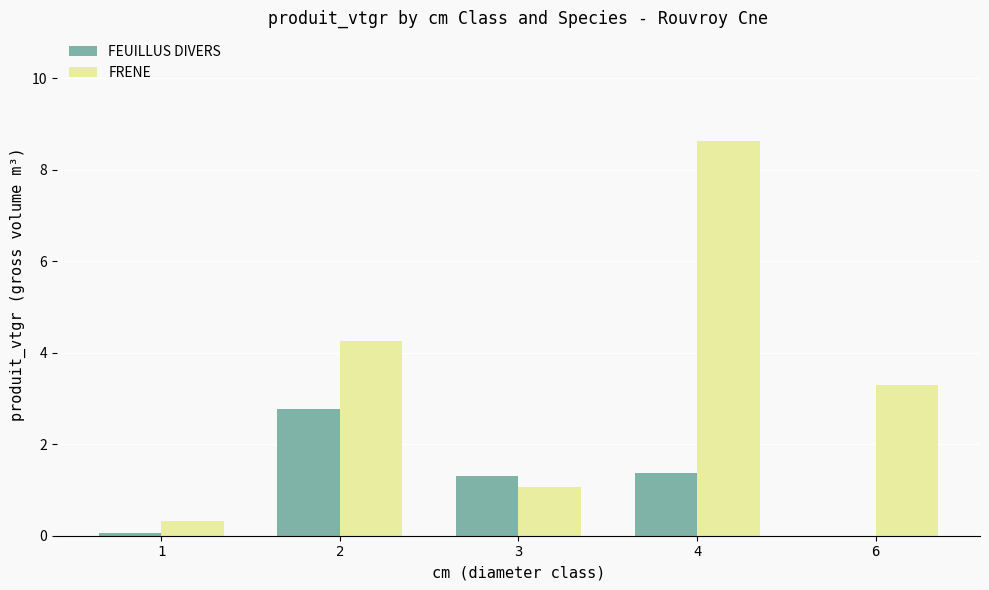

What is the highest value of the FRENE series?

8.6